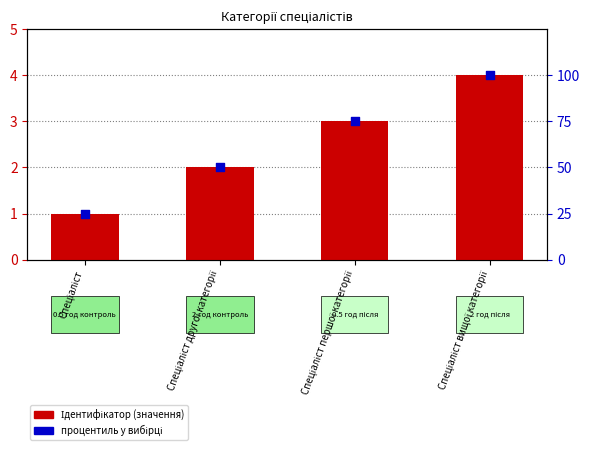

Which series has the largest total across all categories?

процентиль у вибірці